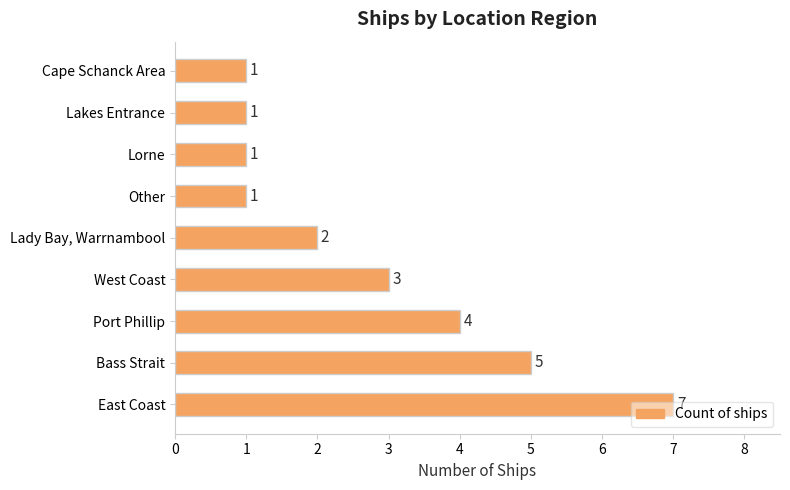

How many data points are less than 2?

4